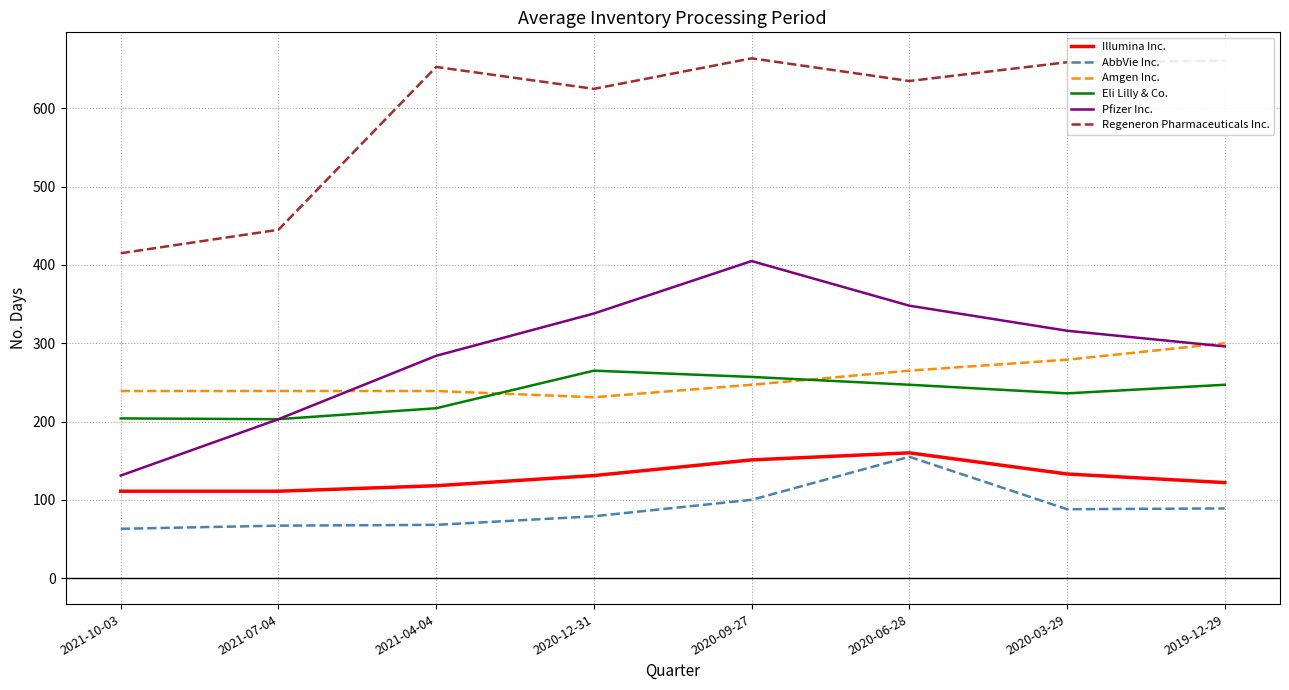

At 2020-12-31, list the series in order from largest to smallest.

Regeneron Pharmaceuticals Inc., Pfizer Inc., Eli Lilly & Co., Amgen Inc., Illumina Inc., AbbVie Inc.